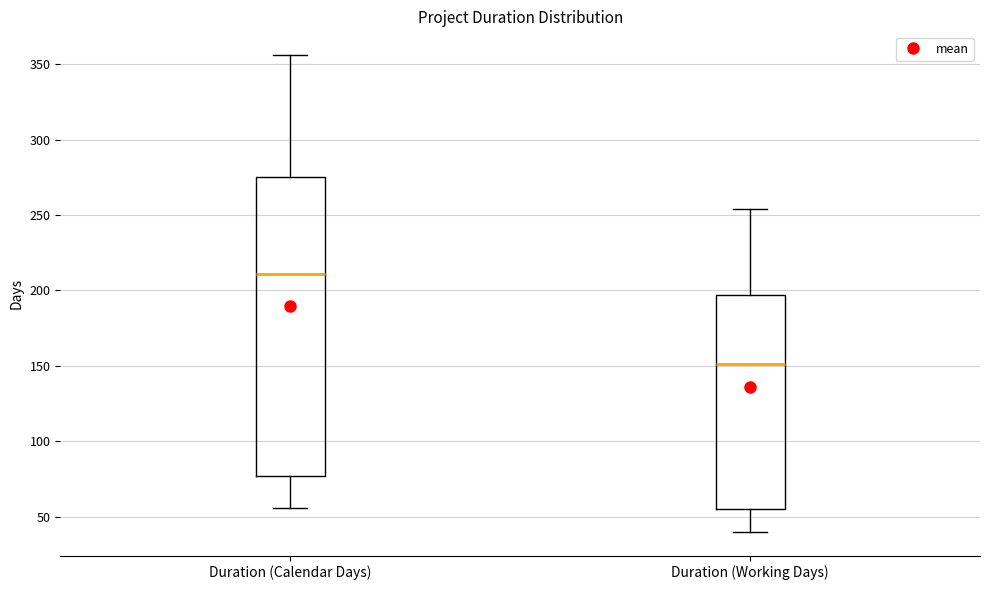

Which box is the tallest, from its lower edge to its upper edge?

Duration (Calendar Days)